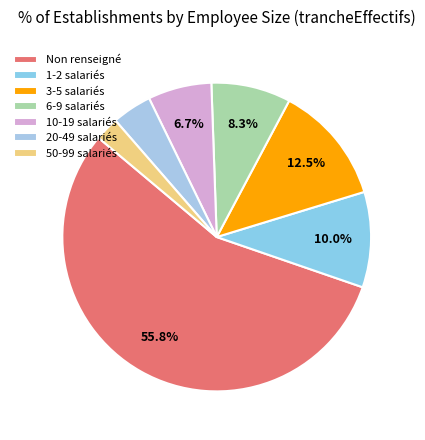

Which slice represents more than half of the pie?

Non renseigné